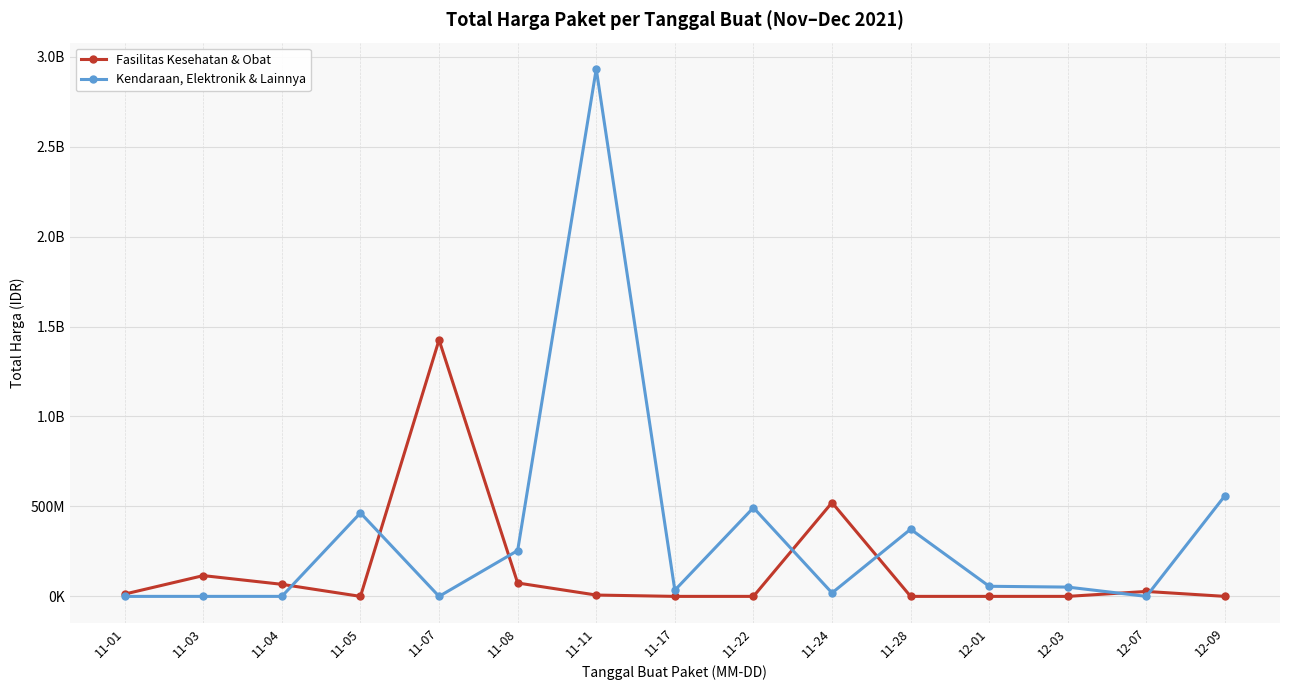

Which category has the lowest value in the Fasilitas Kesehatan & Obat series?

11-05